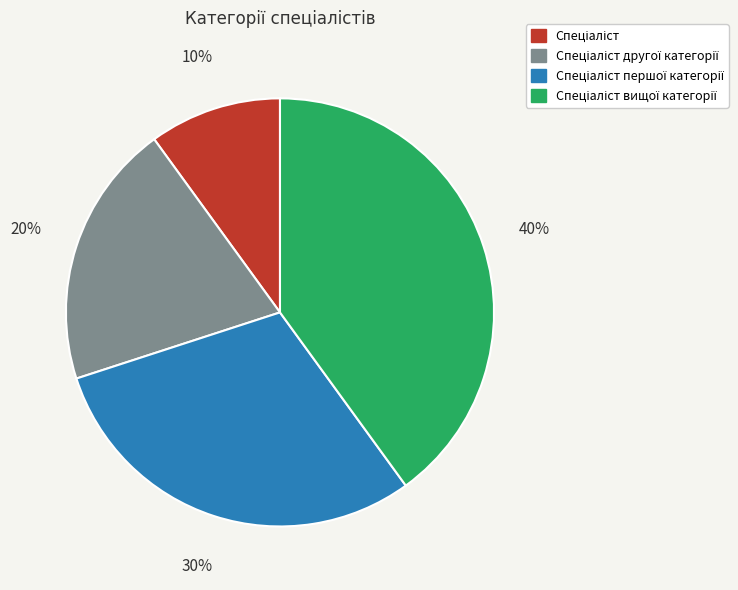

How many slices are in this pie chart?

4